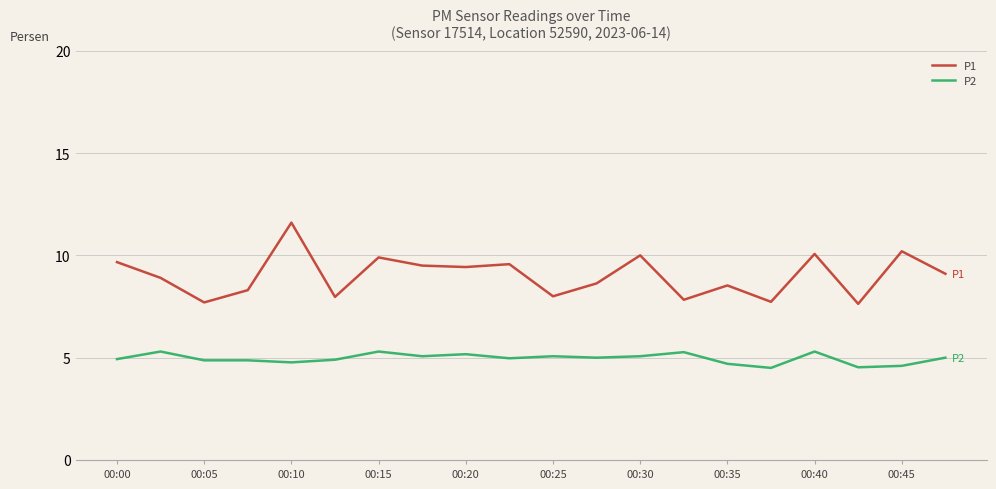

What is the greatest value displayed?

11.6